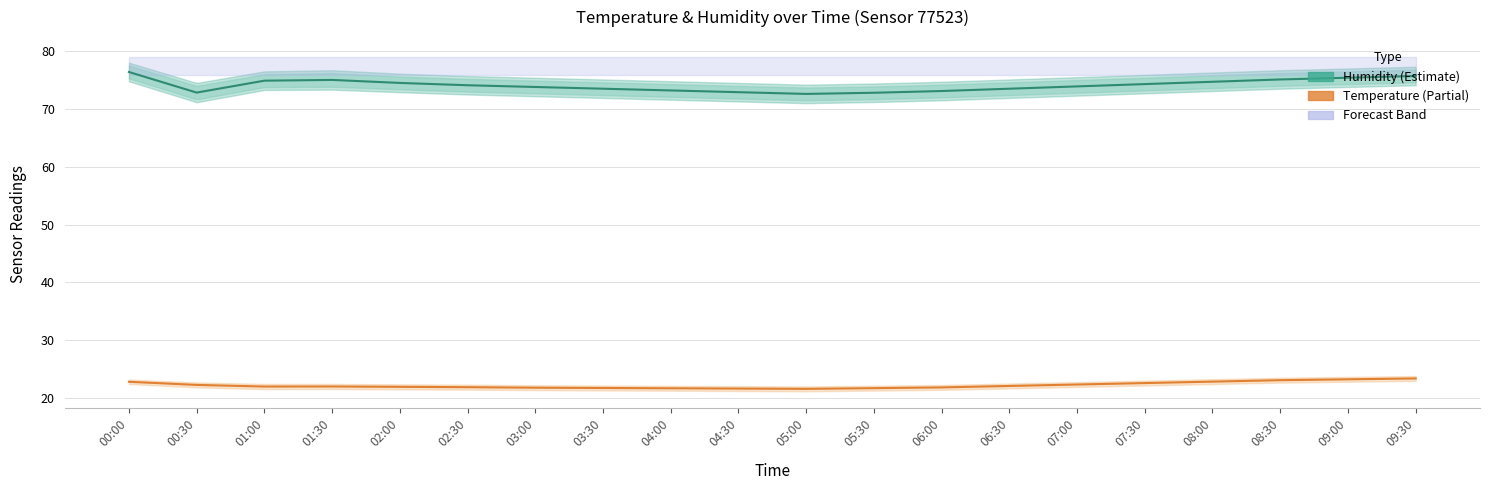

Is the value of Temperature at 09:30 greater than the value of Humidity at 07:00?

No